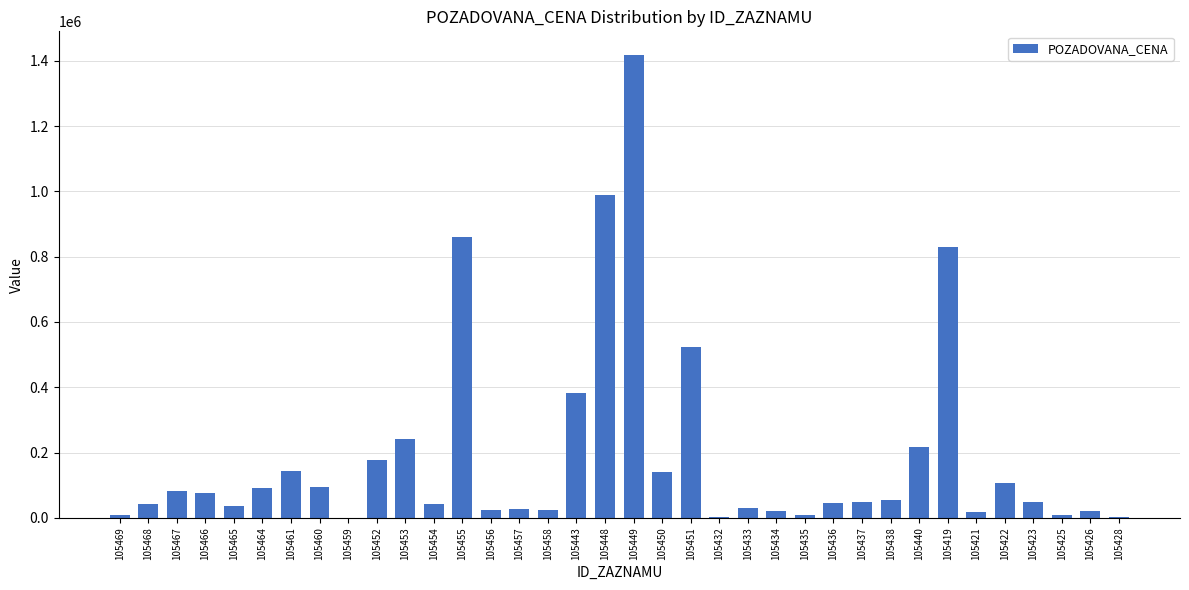

Which label corresponds to the largest value in the chart?

105449